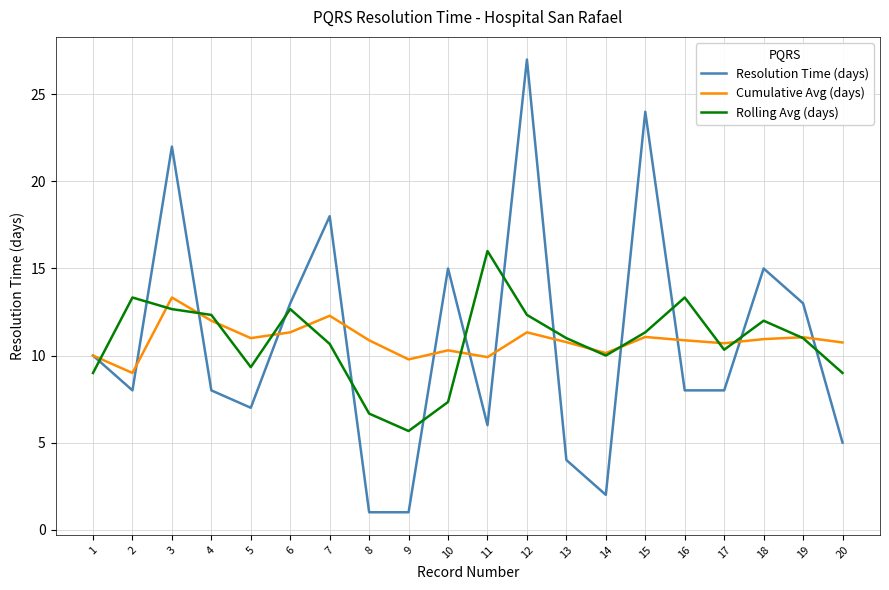

At which category is the sum across all series the highest?

12